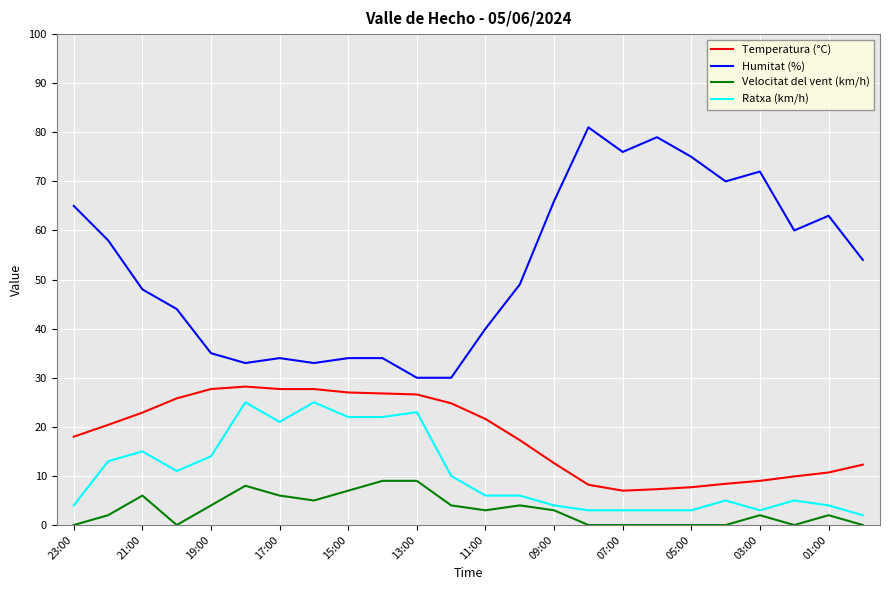

True or false: Velocitat del vent (km/h) and Humitat (%) intersect in this chart.

False